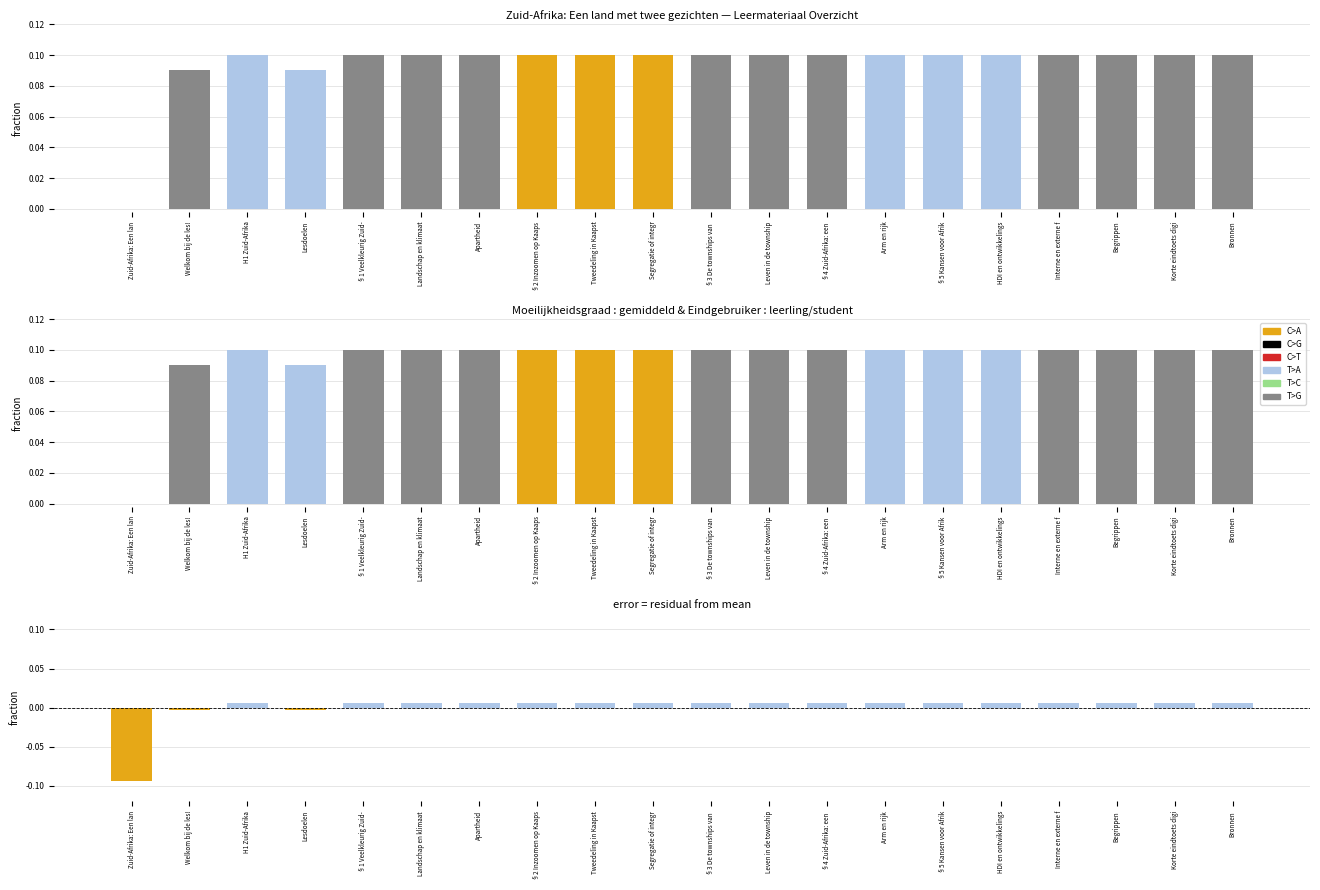

Is the value of error at Zuid-Afrika: Een lan greater than the value of Identifier at Arm en rijk?

No